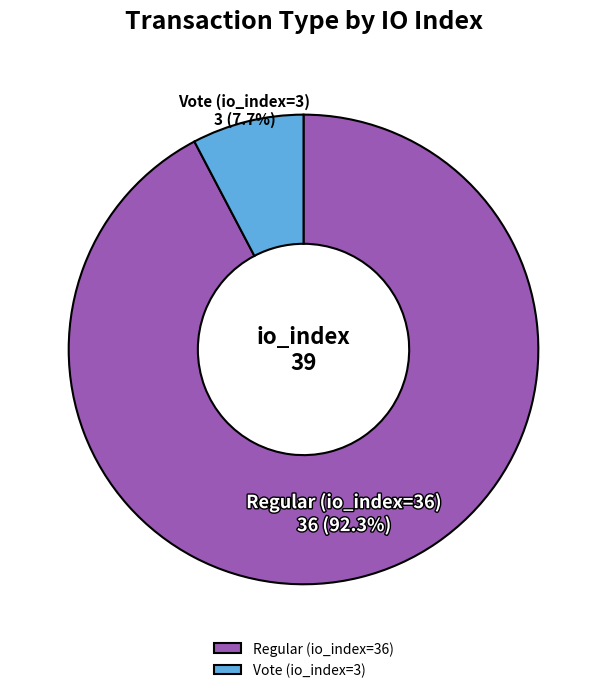

To the nearest percent, what is the difference between the Vote (io_index=3) and Regular (io_index=36) slice percentages?

85%